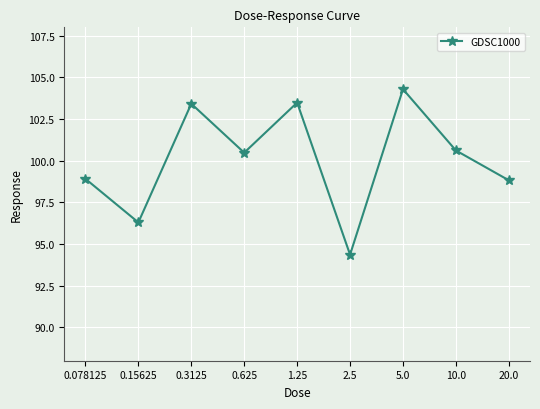

Read the value at 0.15625.

96.3